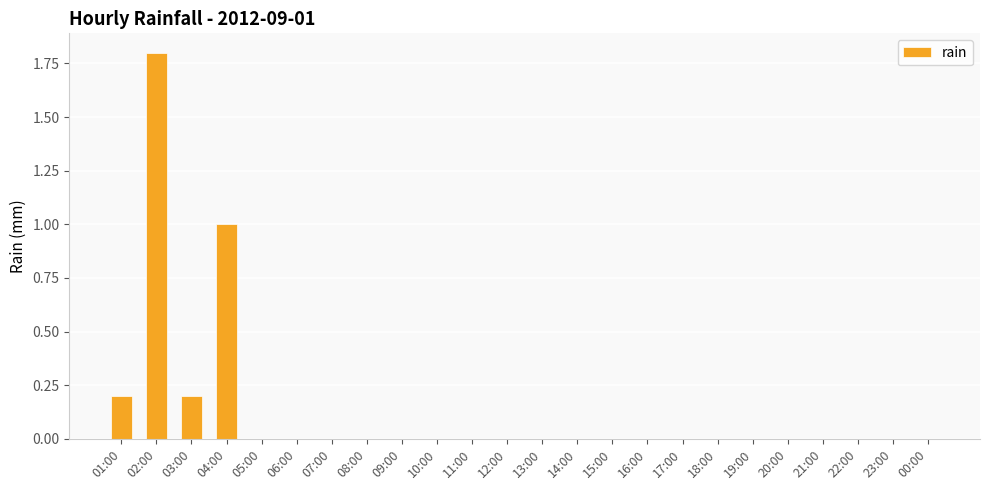

What is the greatest value displayed?

1.8